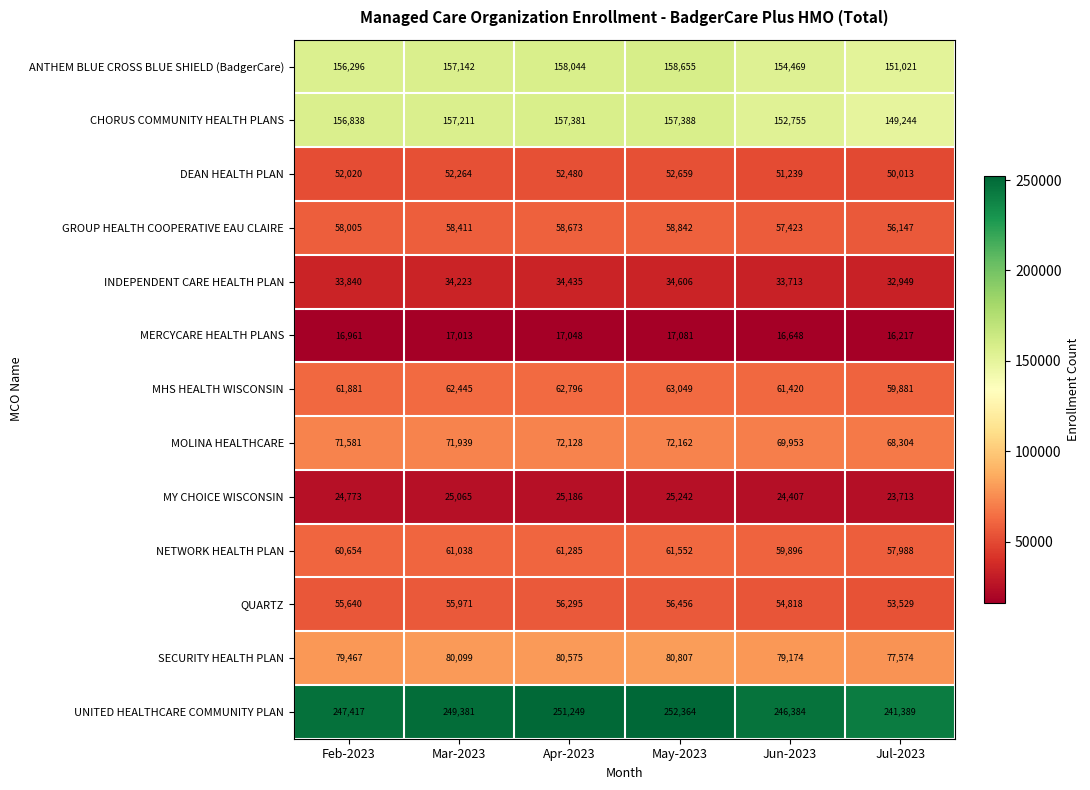

Rank the series by their maximum value, from lowest to highest.

MERCYCARE HEALTH PLANS, MY CHOICE WISCONSIN, INDEPENDENT CARE HEALTH PLAN, DEAN HEALTH PLAN, QUARTZ, GROUP HEALTH COOPERATIVE EAU CLAIRE, NETWORK HEALTH PLAN, MHS HEALTH WISCONSIN, MOLINA HEALTHCARE, SECURITY HEALTH PLAN, CHORUS COMMUNITY HEALTH PLANS, ANTHEM BLUE CROSS BLUE SHIELD (BadgerCare), UNITED HEALTHCARE COMMUNITY PLAN